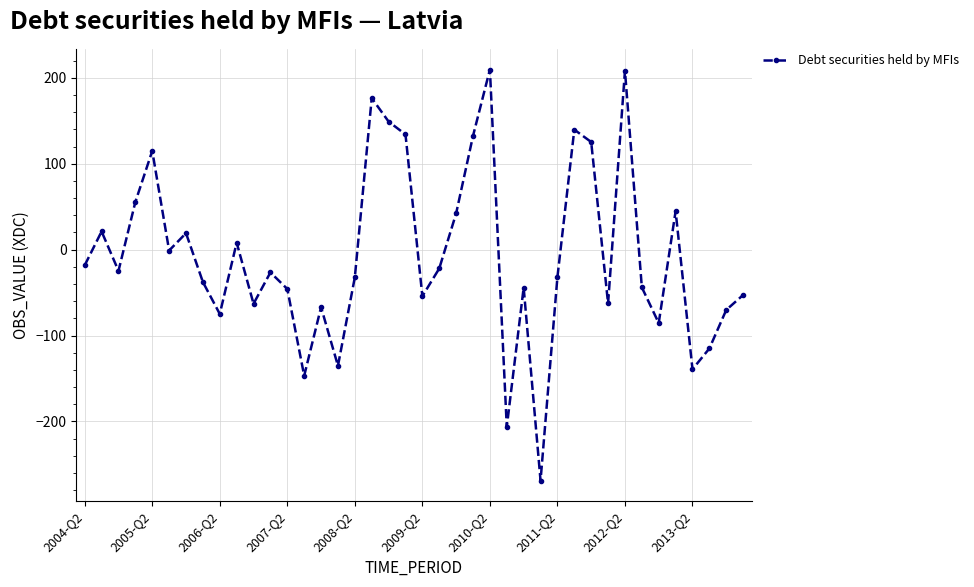

Is this an area chart (filled region under the line)?

No